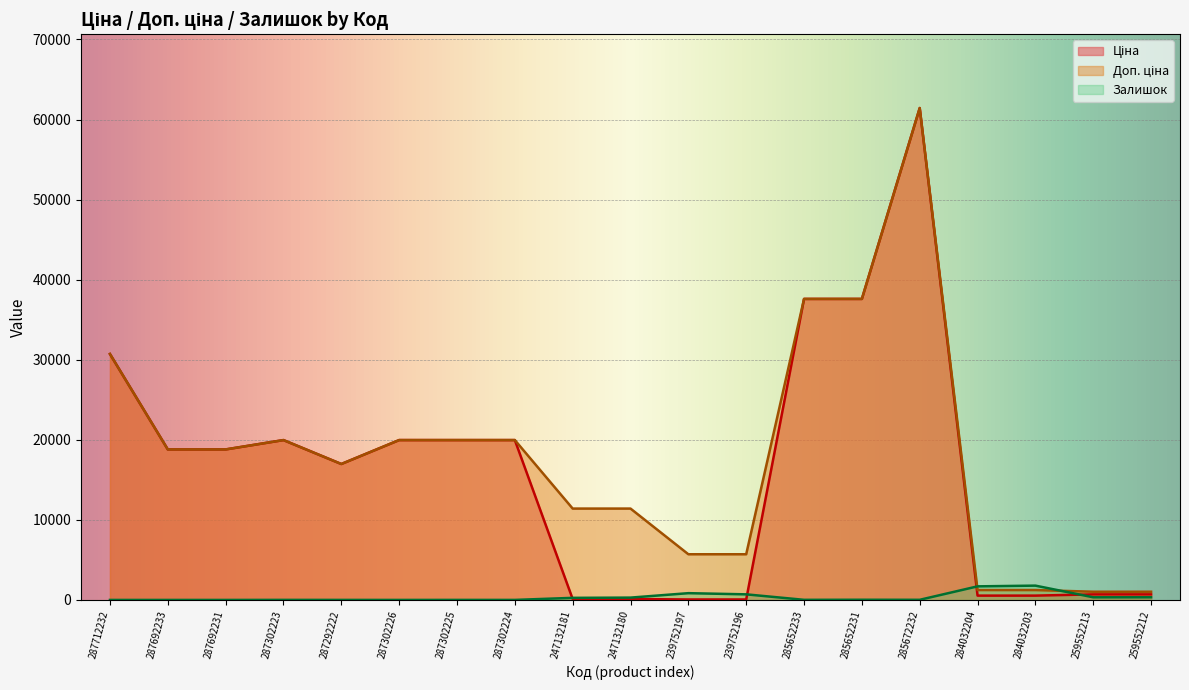

Reading left to right, transcribe all the data shown in this chart.

Ціна: 287712232=30717.1	287692233=18796.8	287692231=18796.8	287302223=19964.2	287292222=16976.3	287302226=19964.2	287302225=19964.2	287302224=19964.2	247132181=114.1	247132180=114.1	239752197=57.0	239752196=57.0	285652233=37593.6	285652231=37593.6	285672232=61434.3	284032204=539.0	284032203=539.0	259552213=693.7	259552212=693.7
Доп. ціна: 287712232=30717.1	287692233=18796.8	287692231=18796.8	287302223=19964.2	287292222=16976.3	287302226=19964.2	287302225=19964.2	287302224=19964.2	247132181=11410.0	247132180=11410.0	239752197=5705.0	239752196=5705.0	285652233=37593.6	285652231=37593.6	285672232=61434.3	284032204=1235.4	284032203=1235.4	259552213=1024.6	259552212=1024.6
Залишок: 287712232=0.0	287692233=0.0	287692231=0.0	287302223=7.0	287292222=4.0	287302226=1.0	287302225=5.0	287302224=3.0	247132181=260.0	247132180=290.0	239752197=845.0	239752196=698.0	285652233=13.0	285652231=23.0	285672232=16.0	284032204=1696.0	284032203=1786.0	259552213=330.0	259552212=333.0